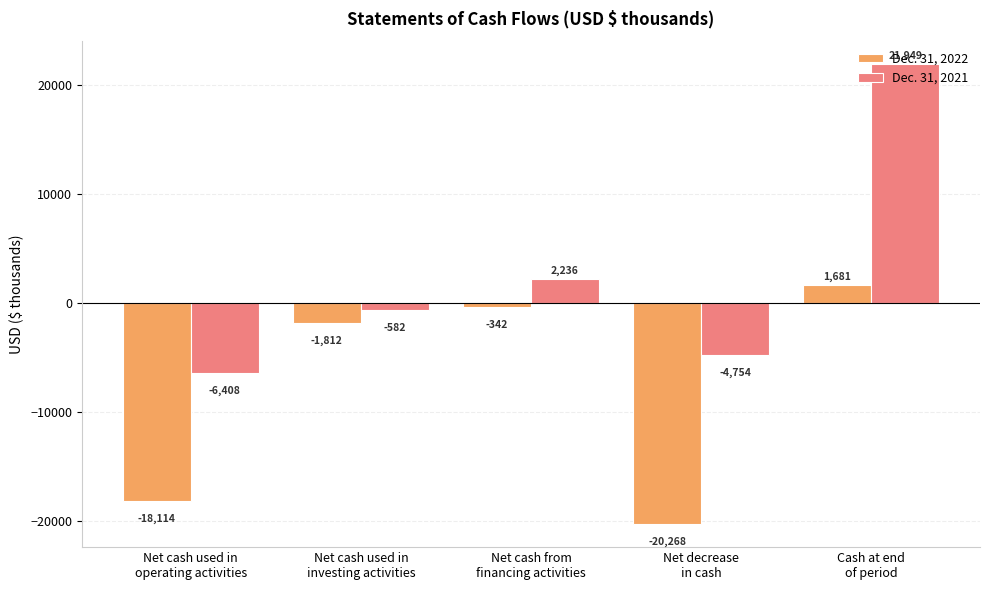

Reading left to right, list all the values displayed in this chart.

Dec. 31, 2022: Net cash used in
operating activities=-18114	Net cash used in
investing activities=-1812	Net cash from
financing activities=-342	Net decrease
in cash=-20268	Cash at end
of period=1681
Dec. 31, 2021: Net cash used in
operating activities=-6408	Net cash used in
investing activities=-582	Net cash from
financing activities=2236	Net decrease
in cash=-4754	Cash at end
of period=21949